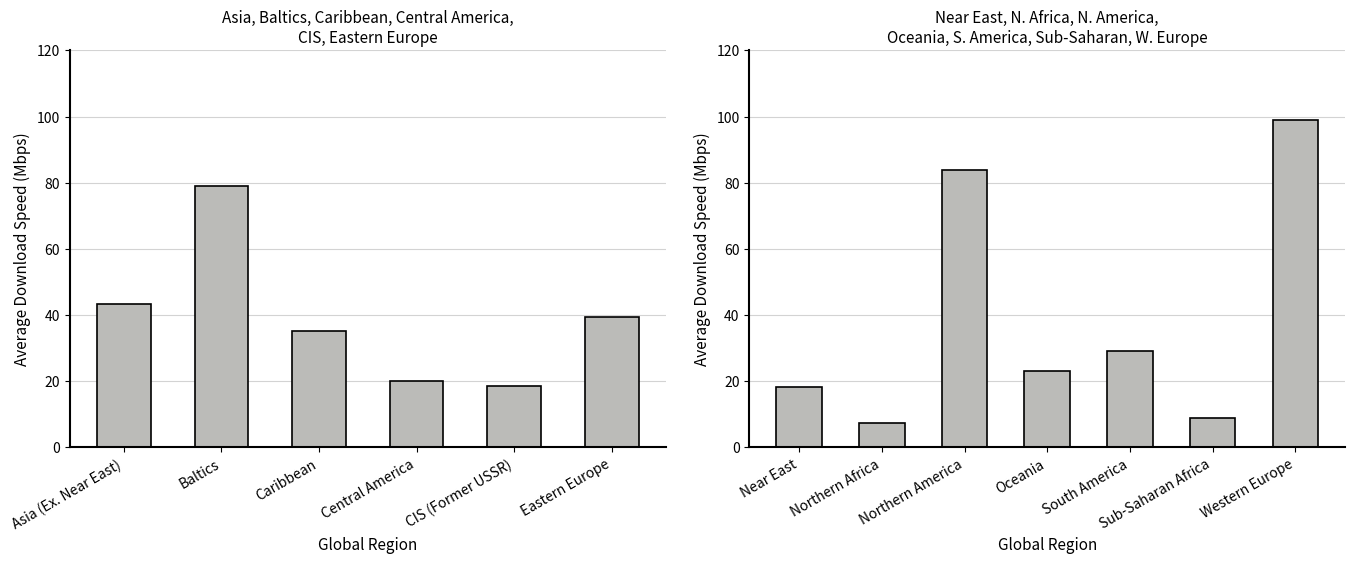

The value at Oceania is 39.5. True or false?

False